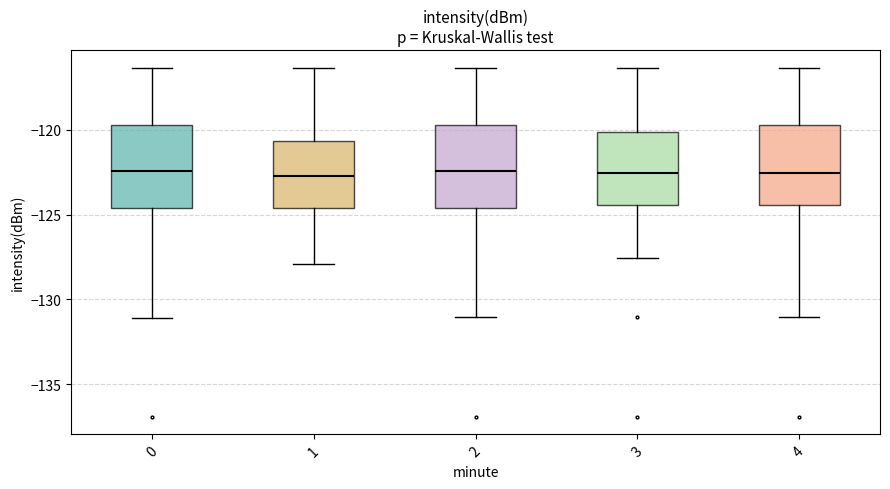

Reading left to right, read every box against the y-axis: the position of its median line, the range the box covers, and the ends of its whiskers. The values are not printed on the chart, so give them approximately, as read against the axis.

0: median -122.5, box -124.5 to -119.5, whiskers -131.0 to -116.5
1: median -122.5, box -124.5 to -120.5, whiskers -128.0 to -116.5
2: median -122.5, box -124.5 to -119.5, whiskers -131.0 to -116.5
3: median -122.5, box -124.5 to -120.0, whiskers -127.5 to -116.5
4: median -122.5, box -124.5 to -119.5, whiskers -131.0 to -116.5